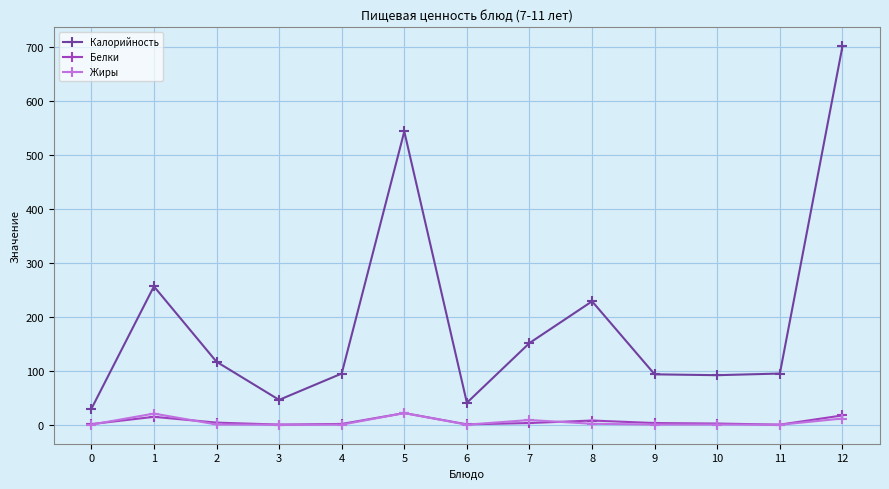

What is the difference between the highest and lowest values at 8?

227.2